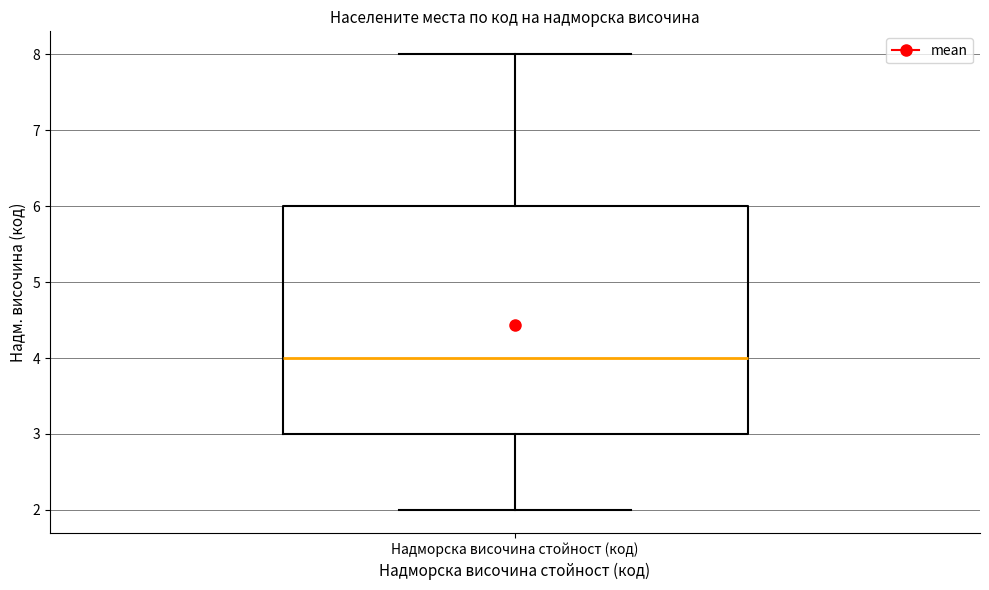

Transcribe this box plot: give where the median line is, the range the box spans, and where the two whiskers end, as read against the y-axis. The values are not printed on the chart, so give them approximately, as read against the axis.

median 4, box 3 to 6, whiskers 2 to 8